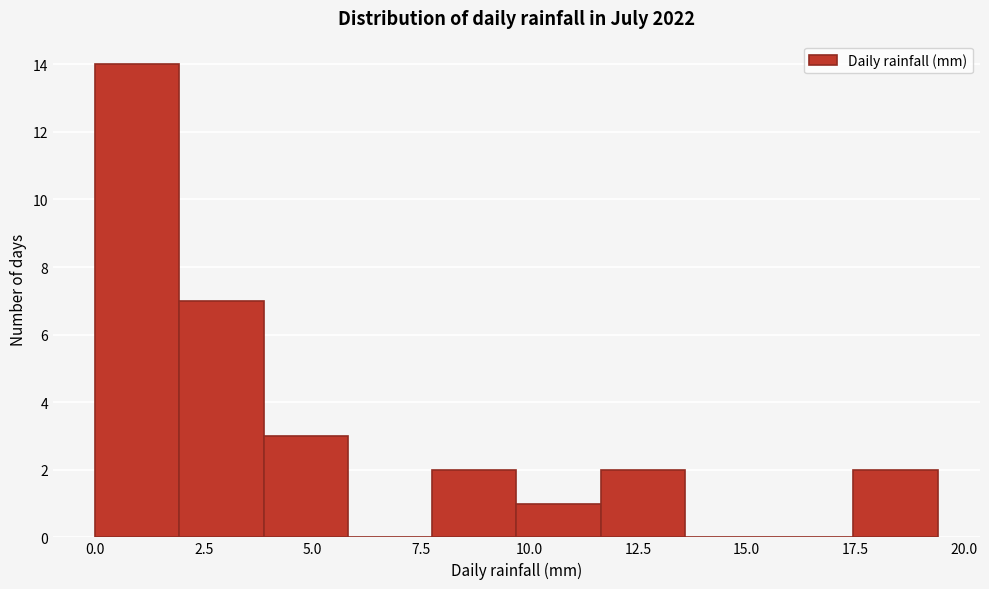

Read against the x-axis, roughly where is the centre of the tallest bar?

1.0